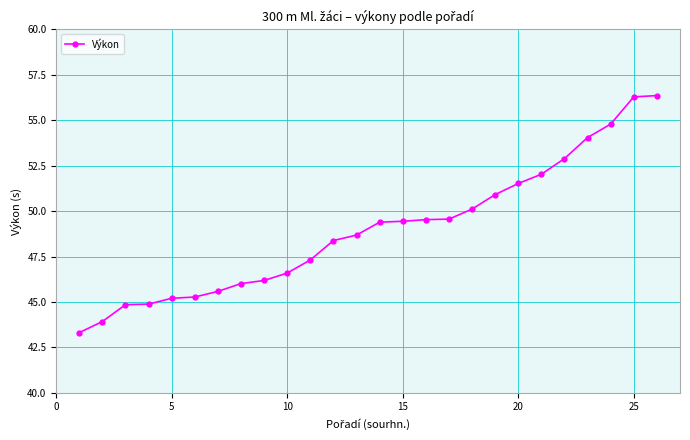

What is the sum of all values?

1273.0